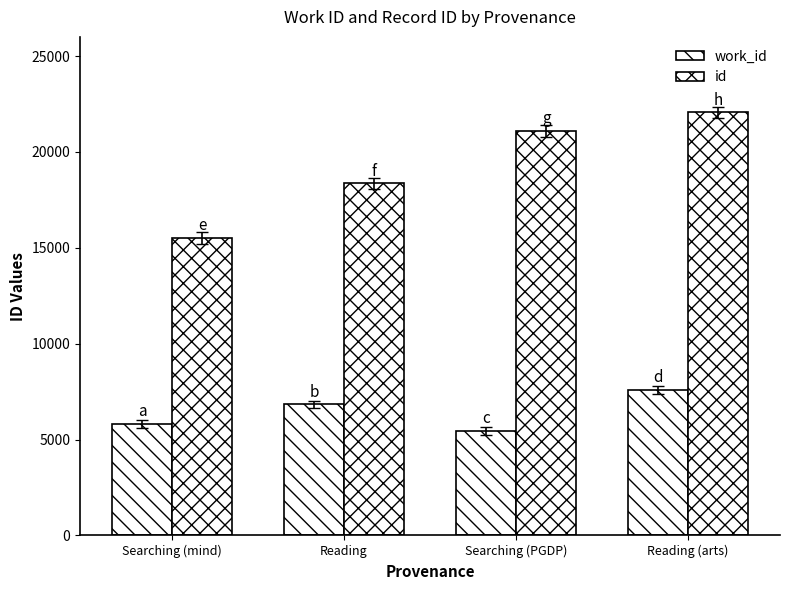

How many bars are there in total?

8